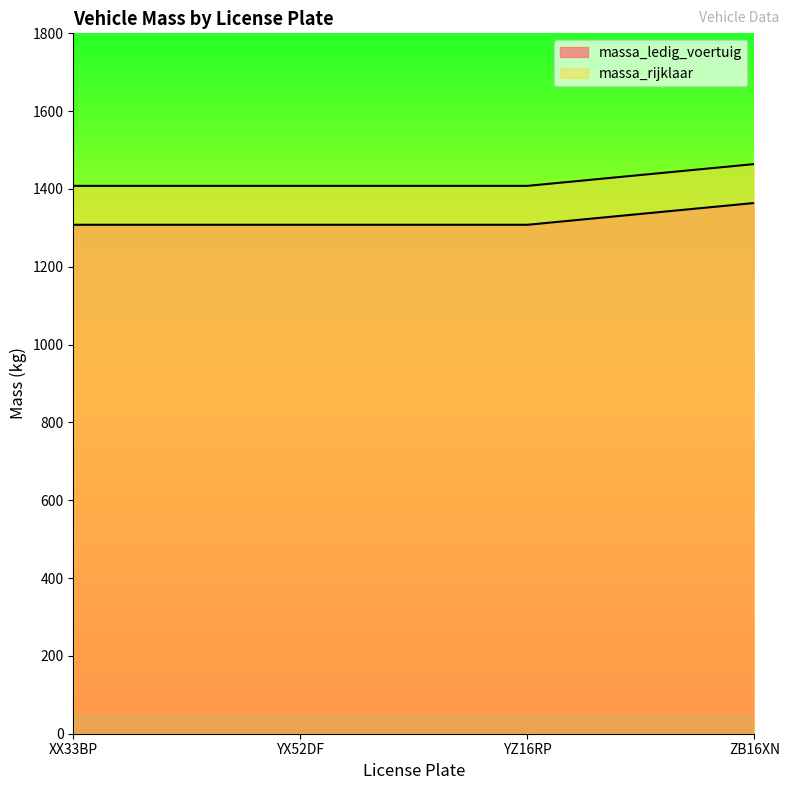

How many lines are shown in the chart?

2